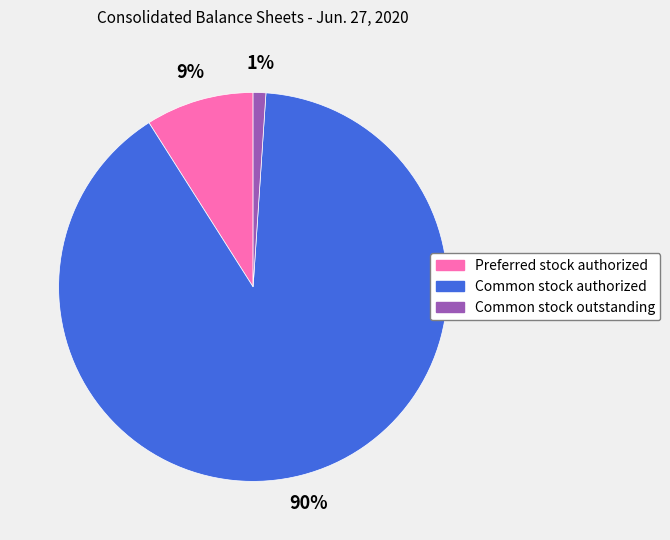

Rank the categories by value from highest to lowest.

Common stock authorized, Preferred stock authorized, Common stock outstanding